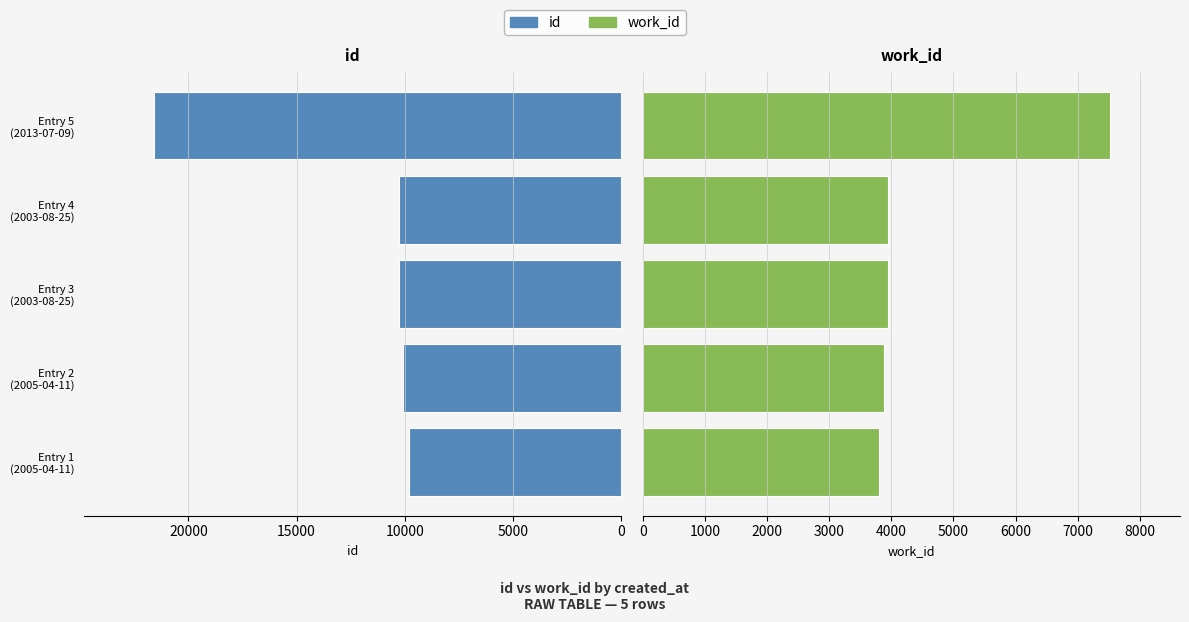

What is the average value of the id series?

12400